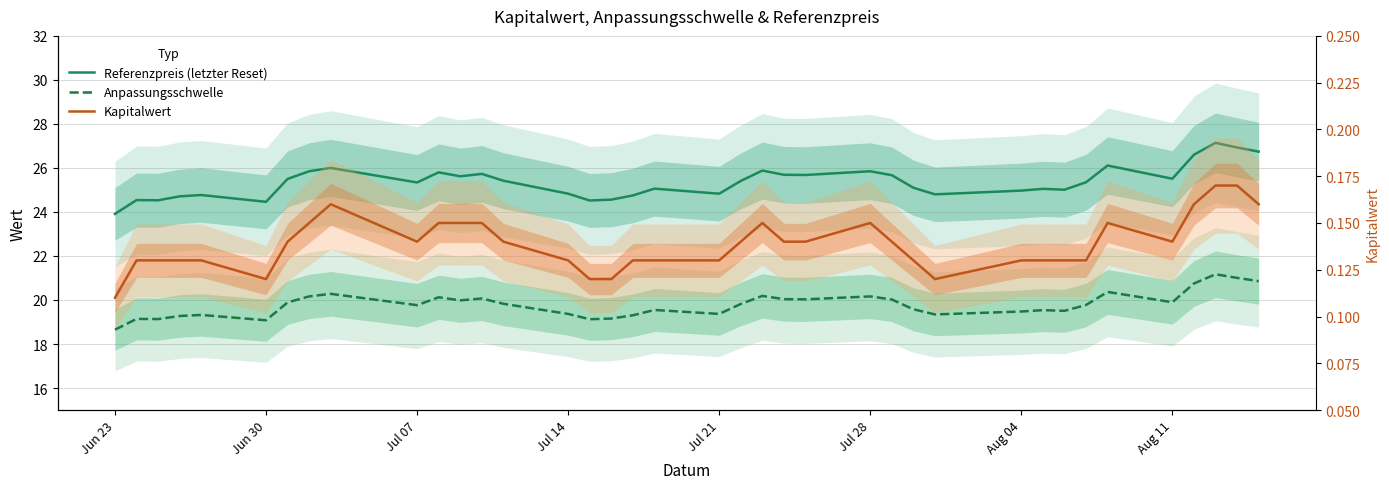

Rank the series by their maximum value, from highest to lowest.

Referenzpreis (letzter Reset), Anpassungsschwelle, Kapitalwert